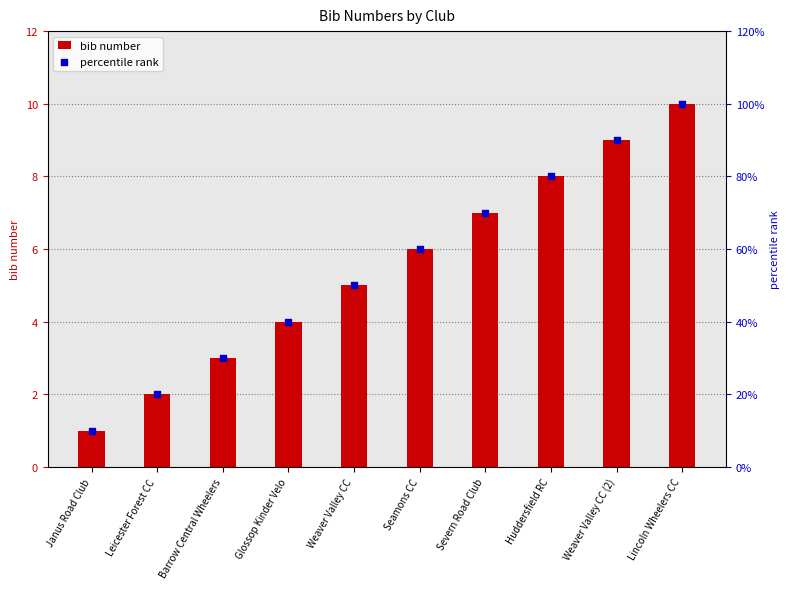

Which series contains the lowest Y value?

bib number